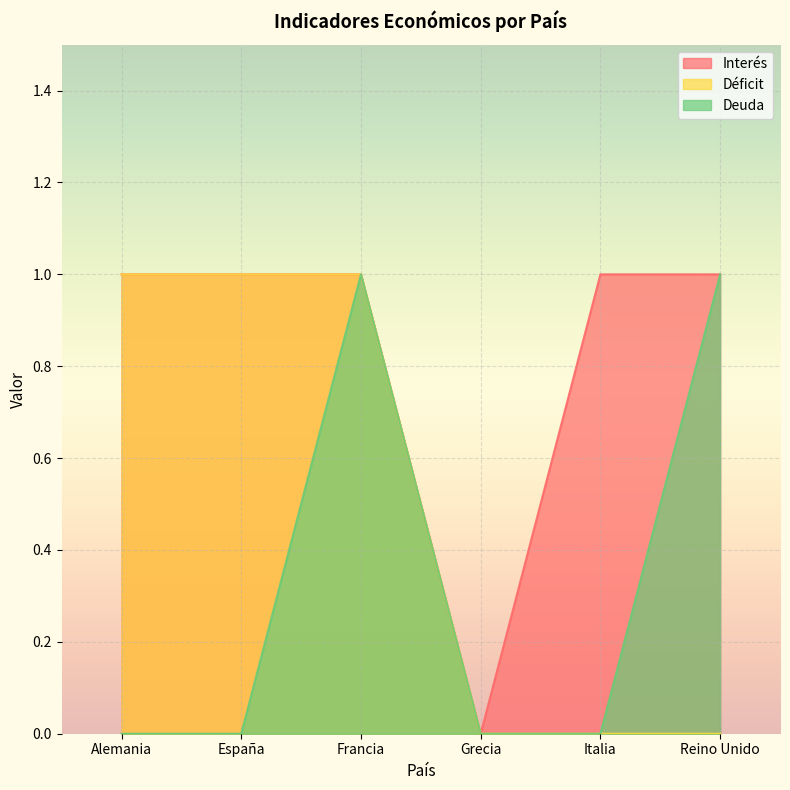

Between Italia and España, which is larger?

Italia